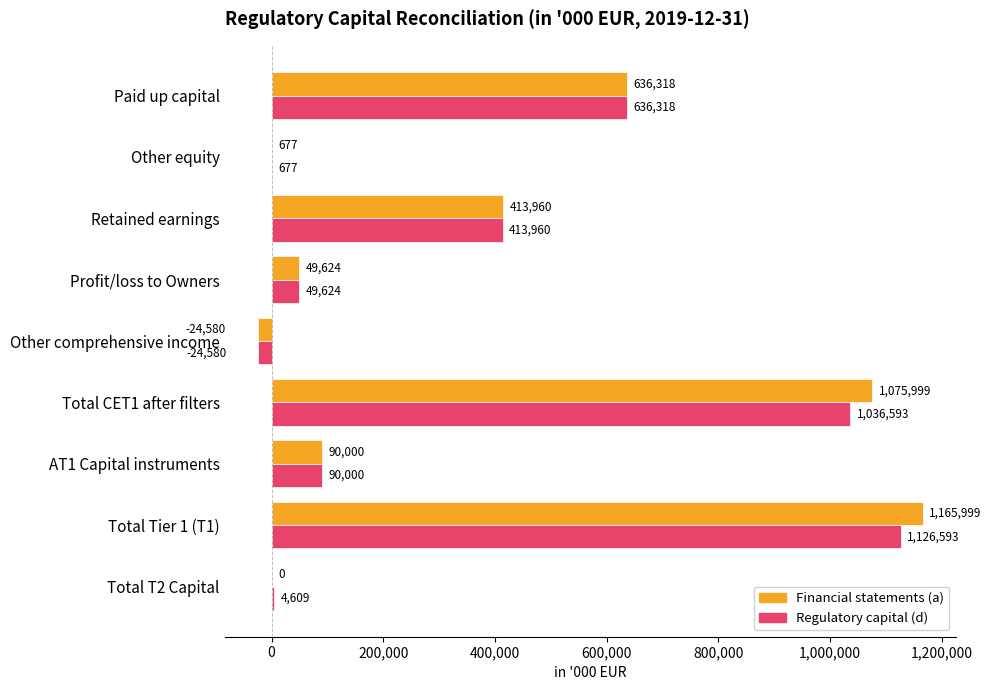

What value does the Financial statements (a) series have at Retained earnings?

413960